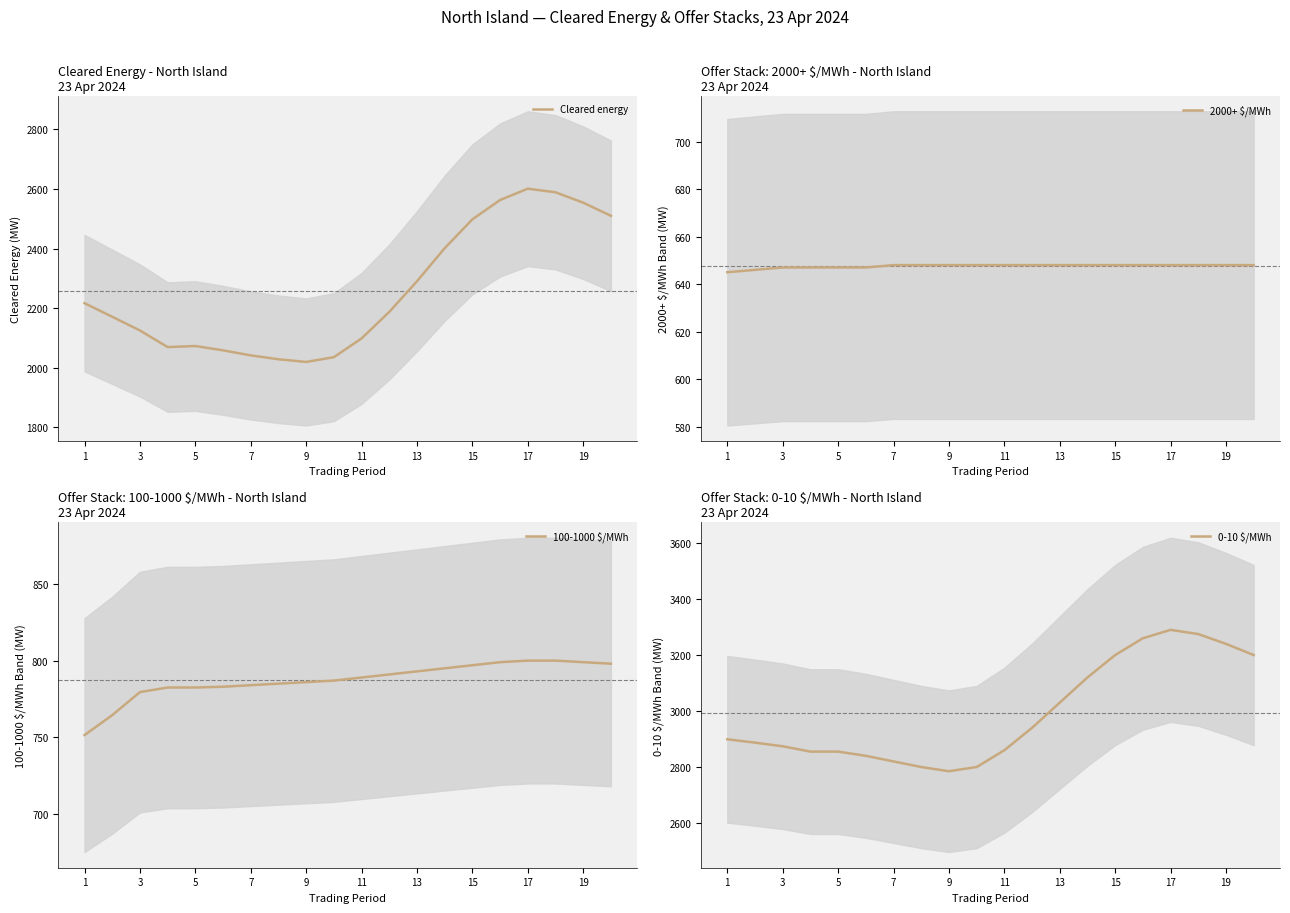

Which series has the widest spread of values?

Cleared energy